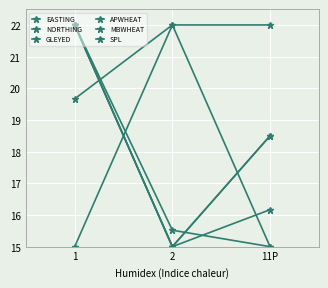

At which category is the sum across all series the highest?

1